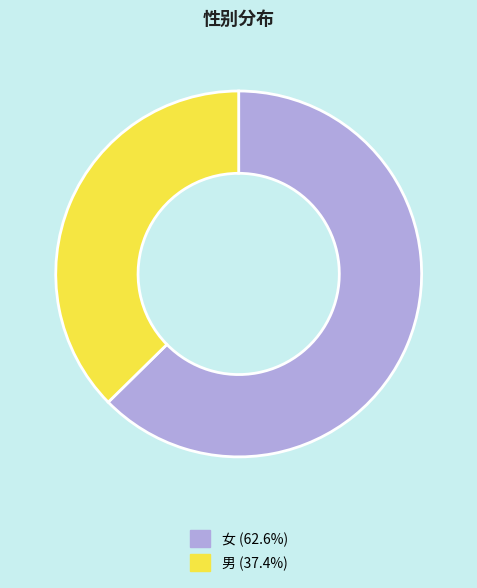

Is it true that 女 is 73% of the pie?

False